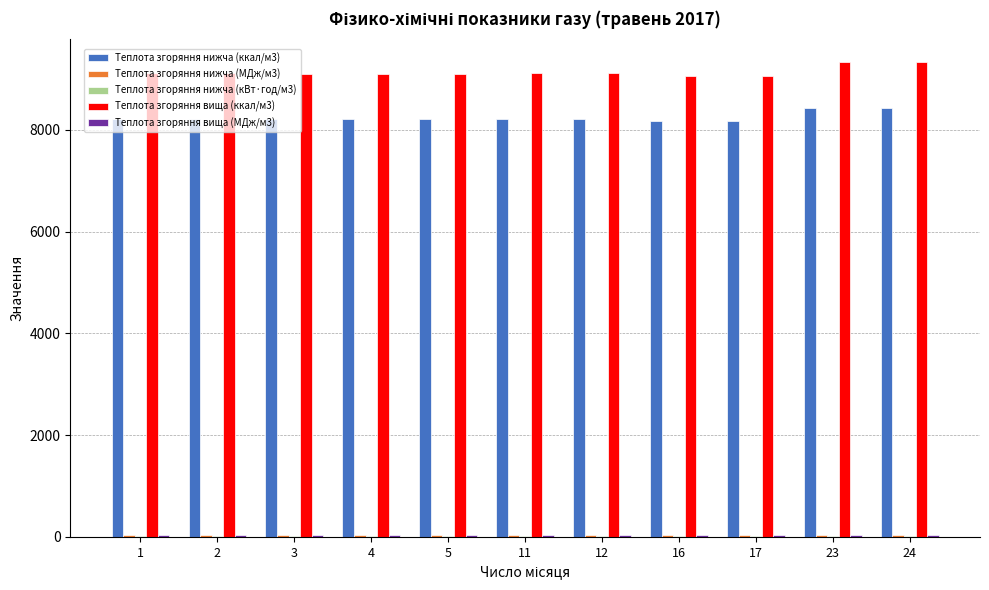

How many groups of bars are there?

11